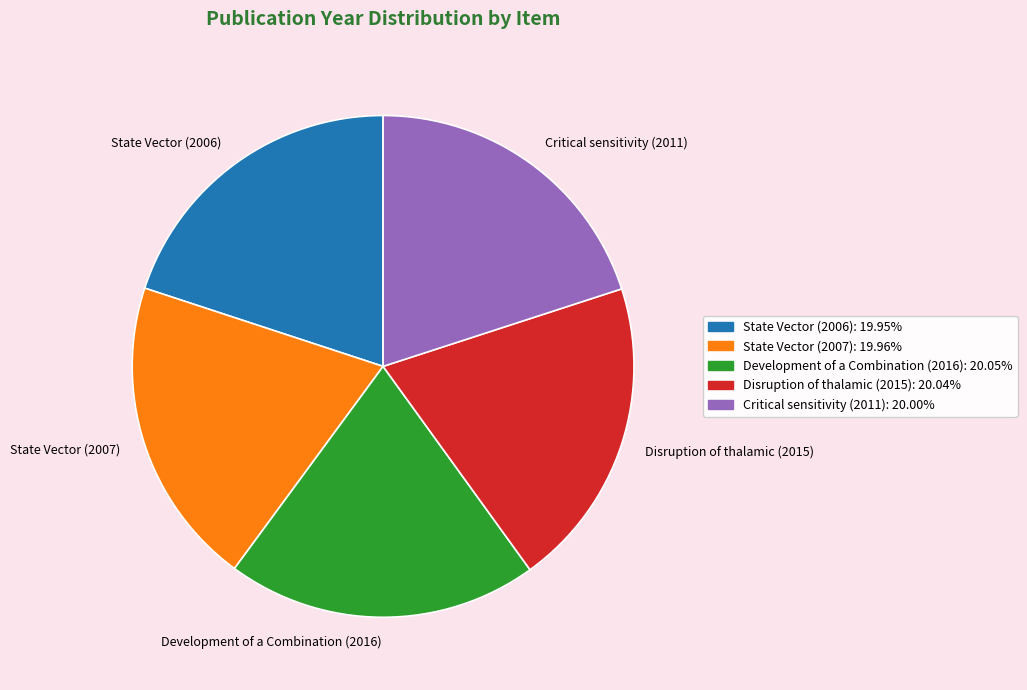

Does State Vector (2007) represent more than half of the total?

No